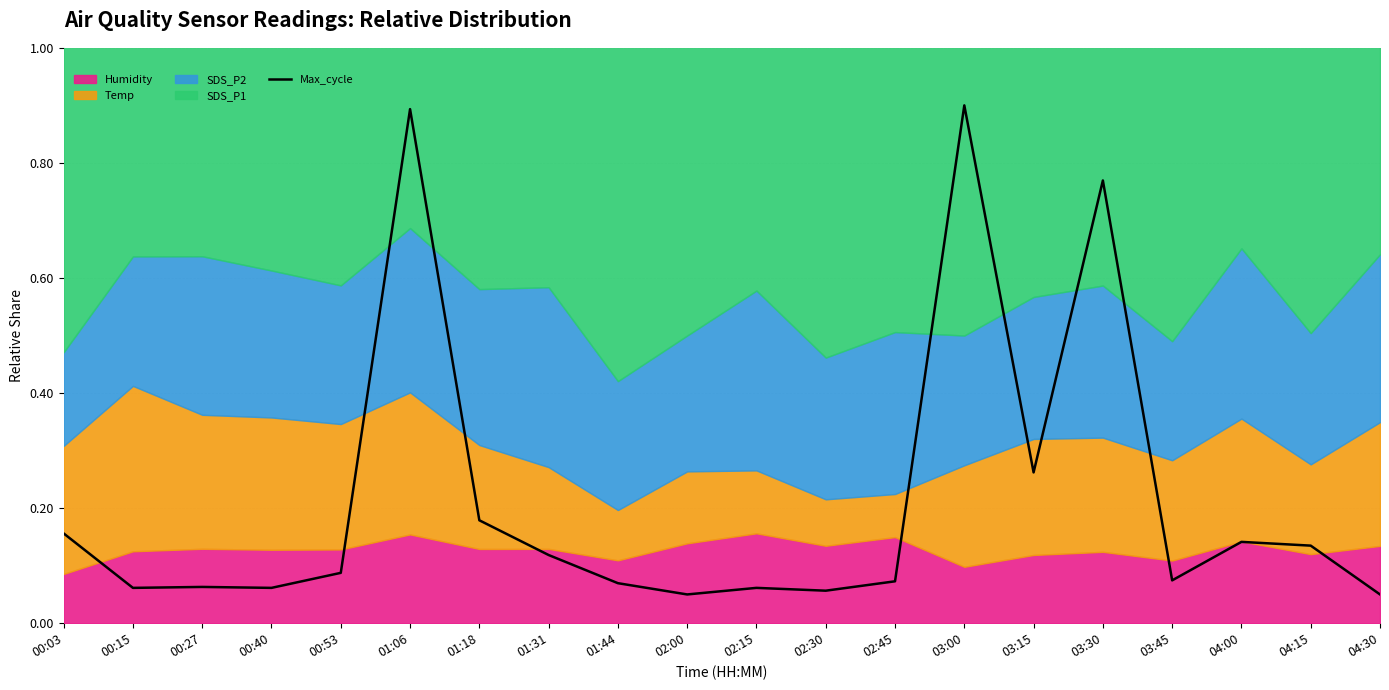

What is the minimum value shown in the chart?

0.1